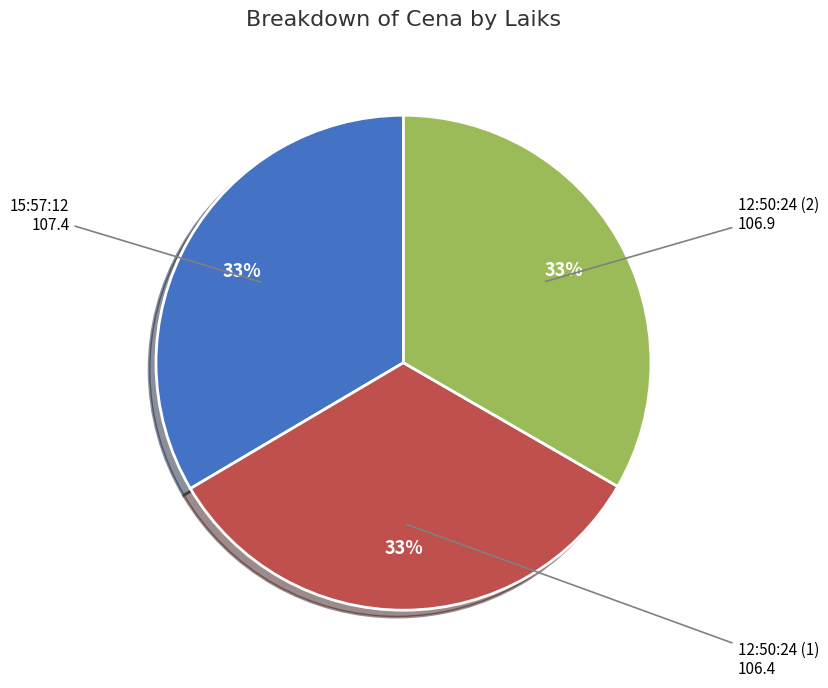

Approximately how many times larger is the value at 12:50:24 (1) compared to 15:57:12?

1.0